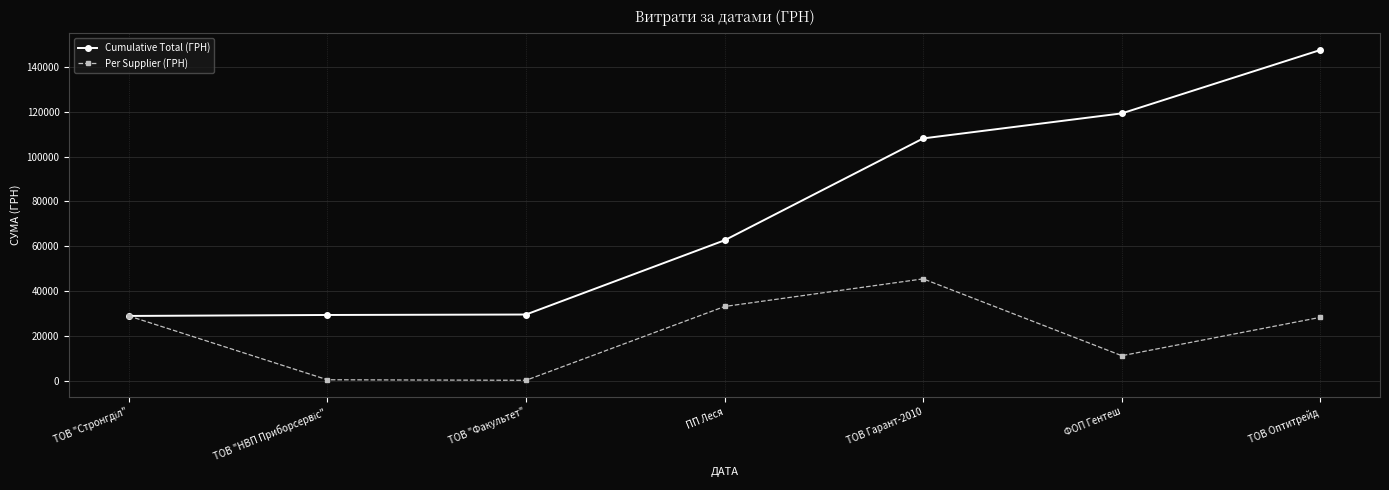

What is the label of the 3rd point from the left?

ТОВ "Факультет"